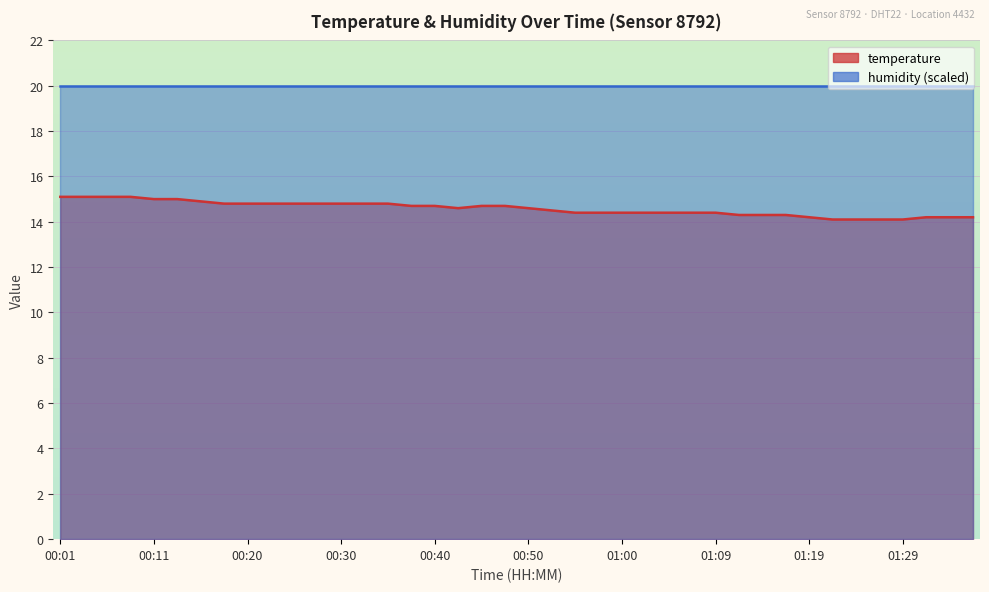

What is the sum of all values?

583.1